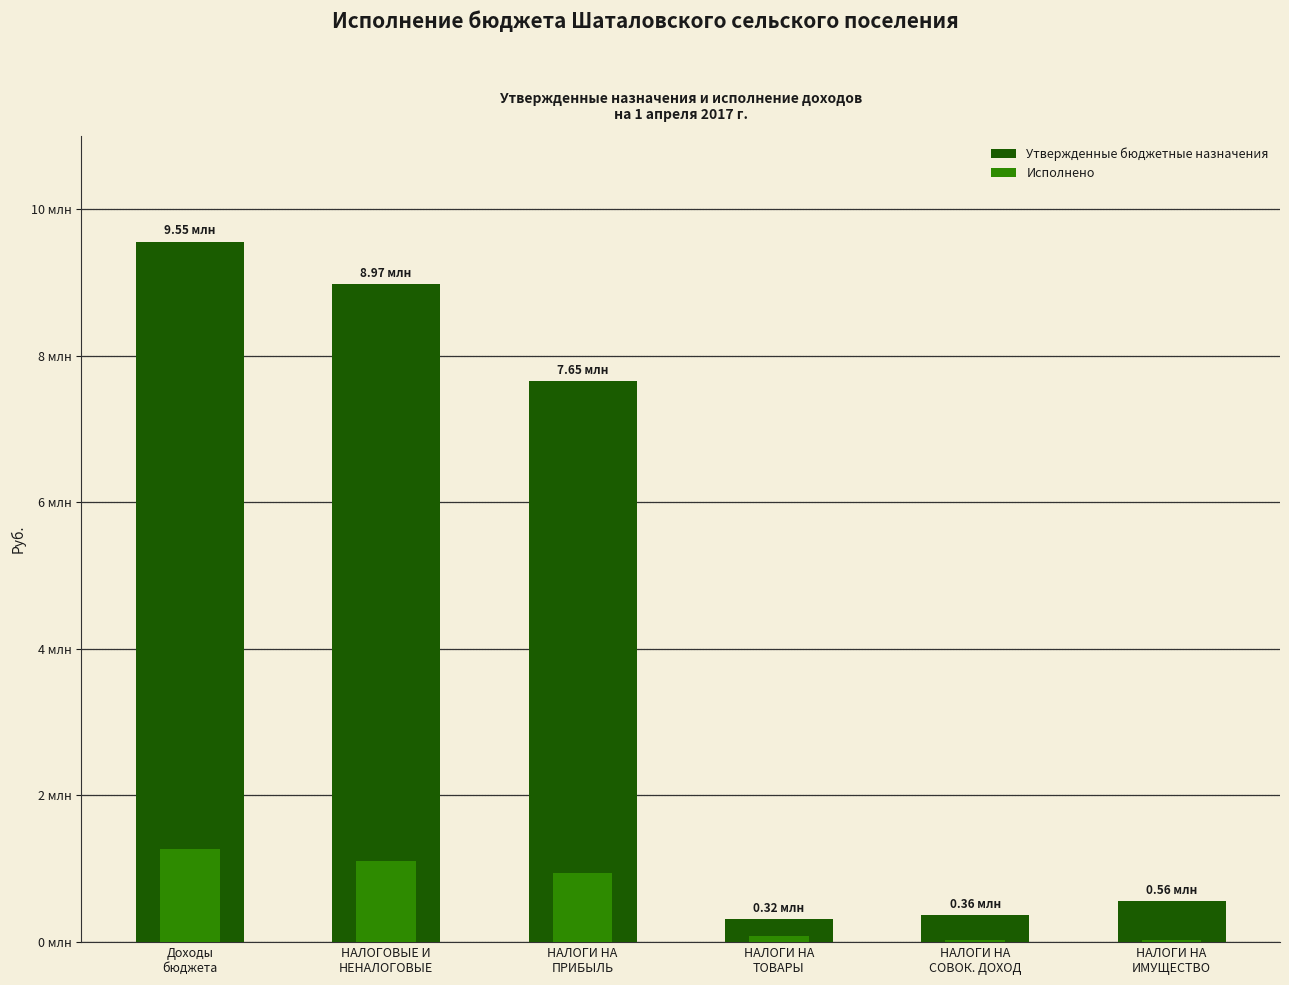

Which series has the largest total across all categories?

Утвержденные бюджетные назначения